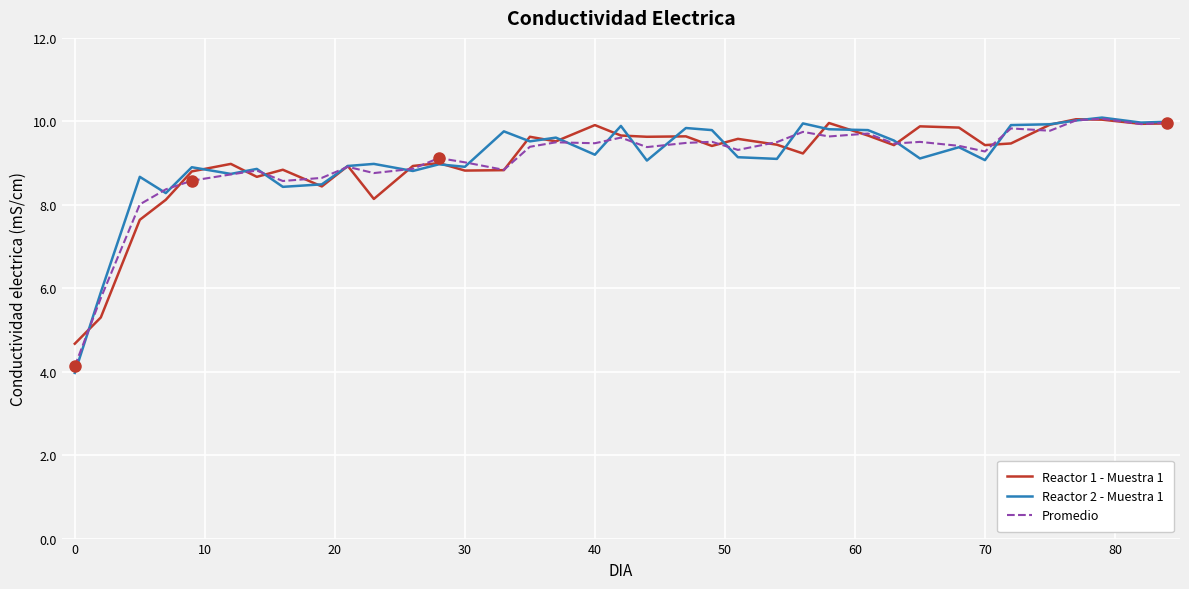

What is the maximum value for Promedio?

10.1